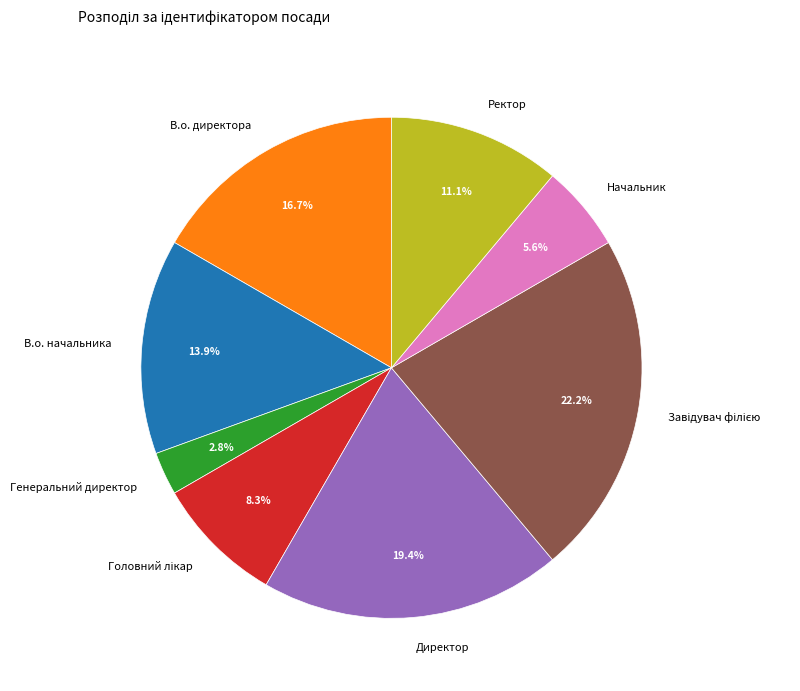

What percentage is NOT represented by Начальник?

94.4%